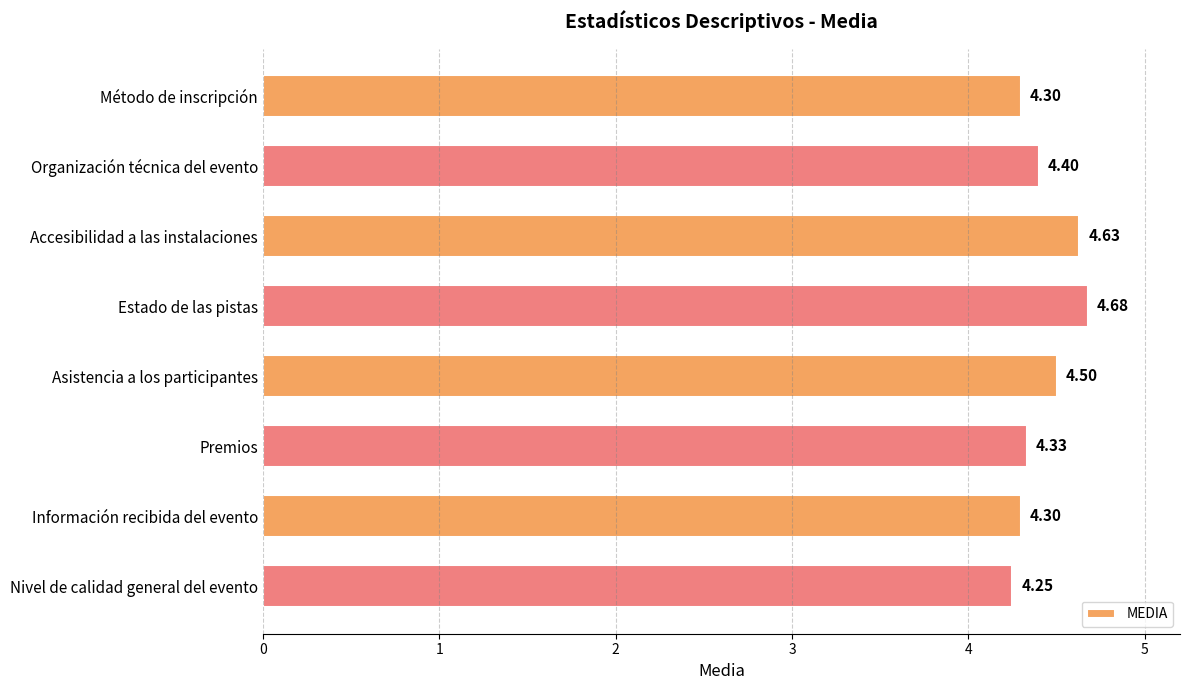

At which category does the chart reach its peak across all series?

Estado de las pistas